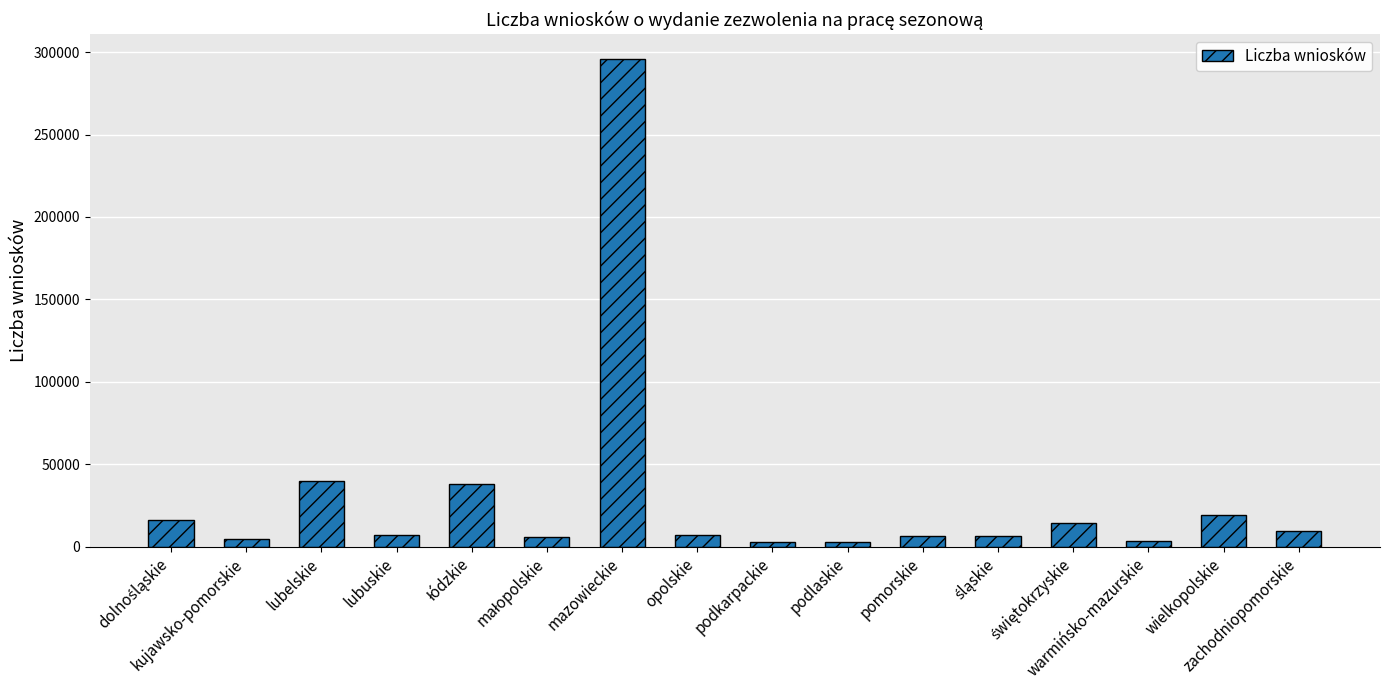

What is the average value?

29883